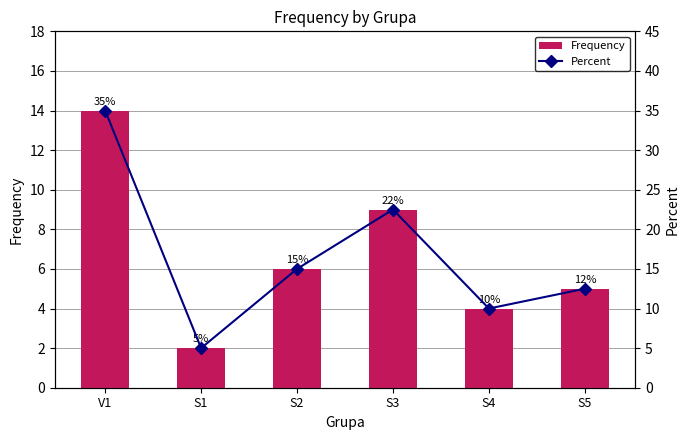

Reading right to left, what are all the values shown in this chart?

Frequency: S5=5.0	S4=4.0	S3=9.0	S2=6.0	S1=2.0	V1=14.0
Percent: S5=12.5	S4=10.0	S3=22.5	S2=15.0	S1=5.0	V1=35.0